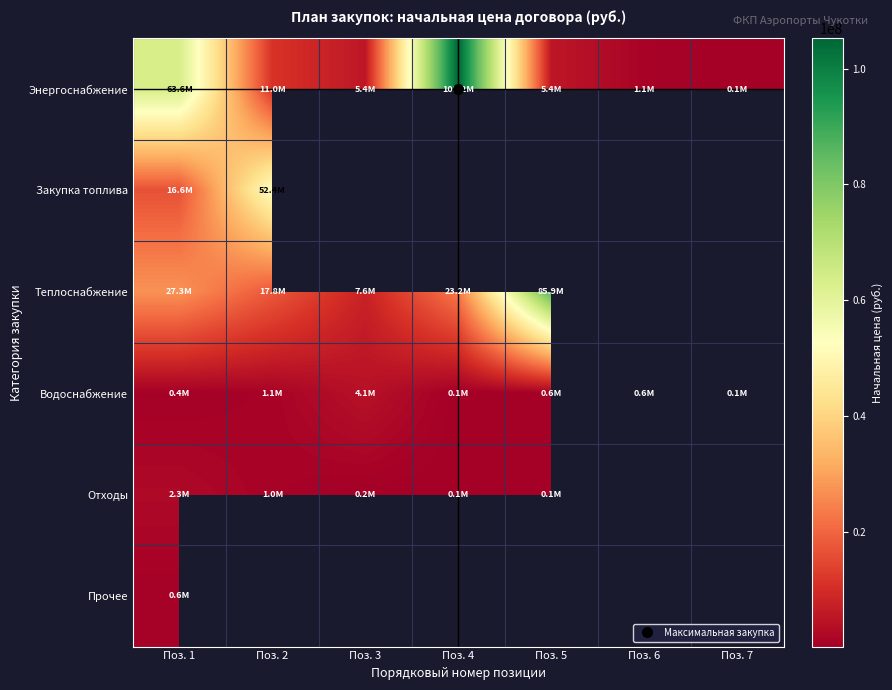

At which label does Энергоснабжение first exceed 5386152?

Поз. 1